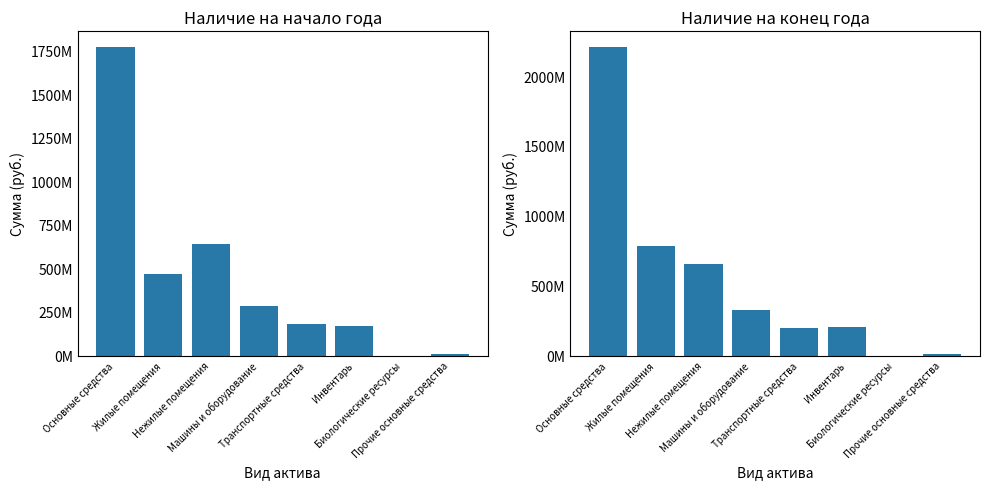

Which series has the largest total across all categories?

Наличие на конец года